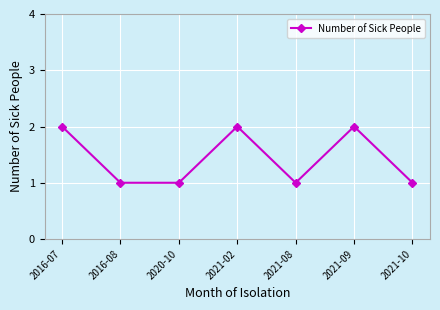

True or false: there are more than 2 points higher than both neighbors.

False